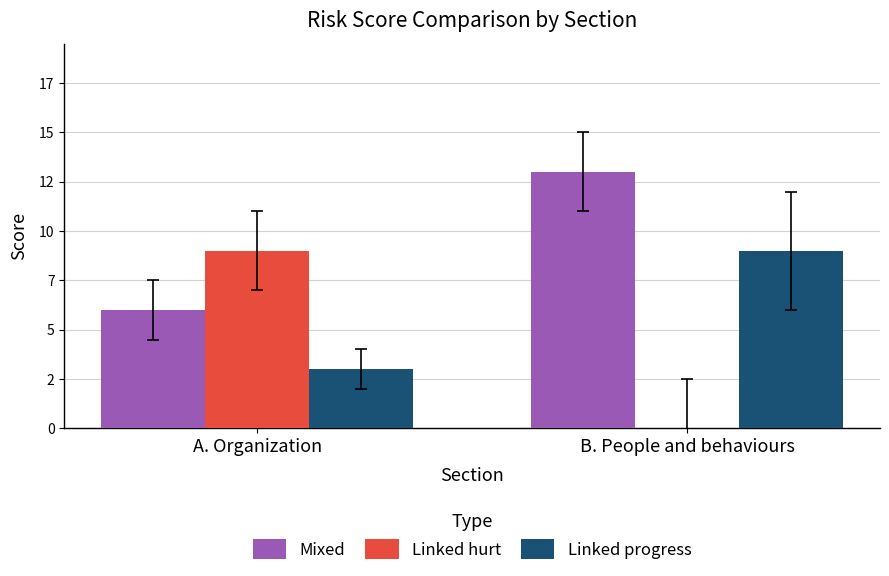

What is the label of the 1st bar from the right?

B. People and behaviours